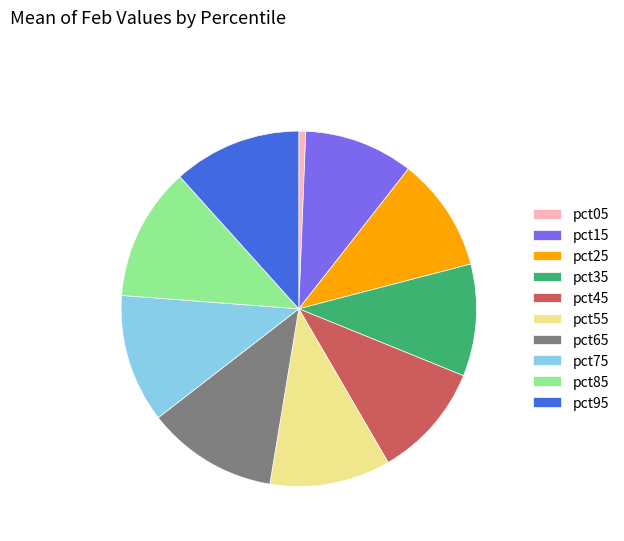

Is there any slice that represents more than half of the pie?

No